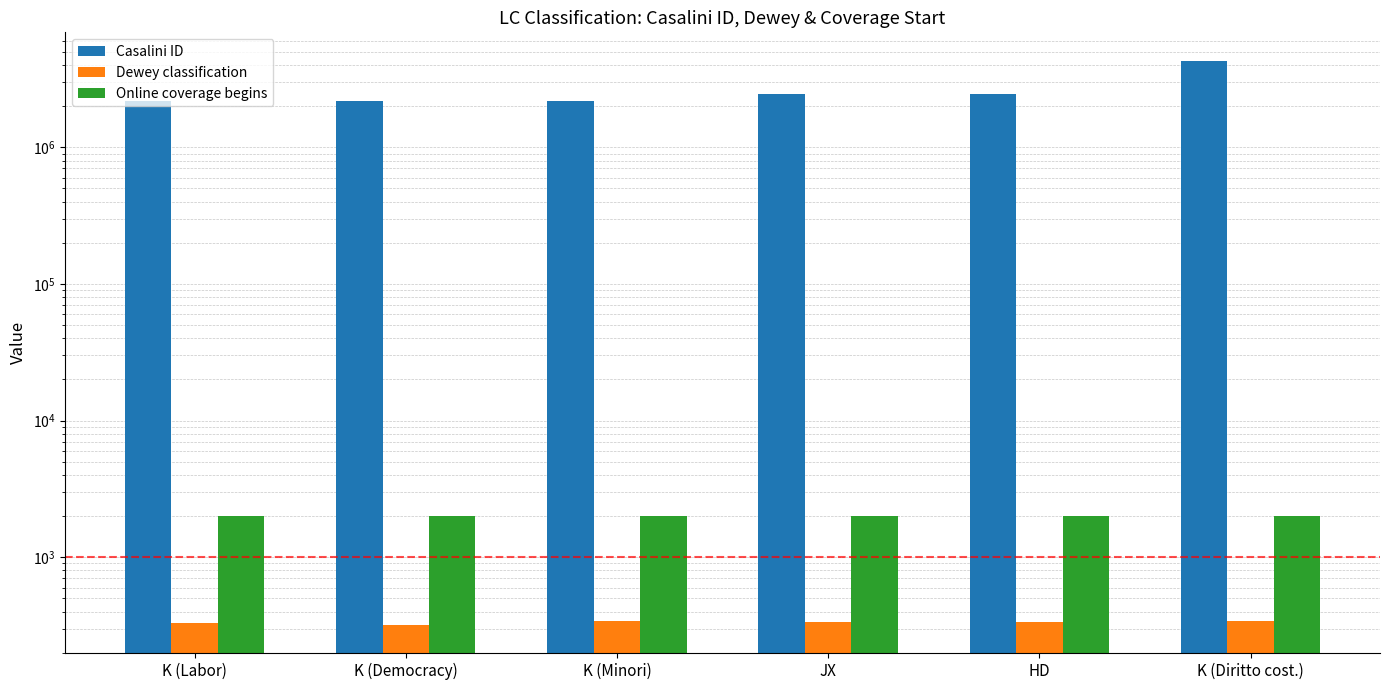

Between K (Democracy) and K (Labor), which is larger?

K (Democracy)